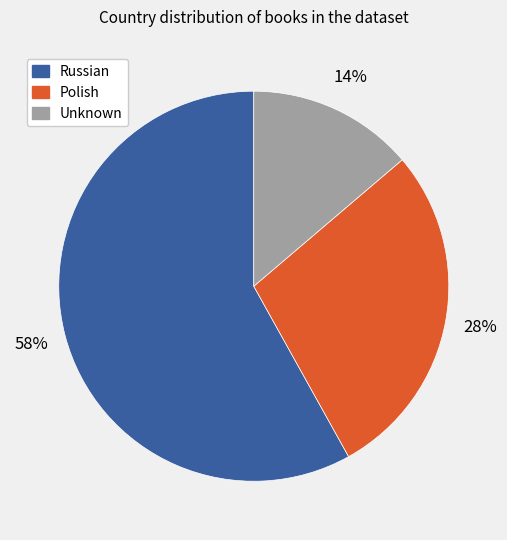

What percentage is the Russian slice, to the nearest percent?

58%